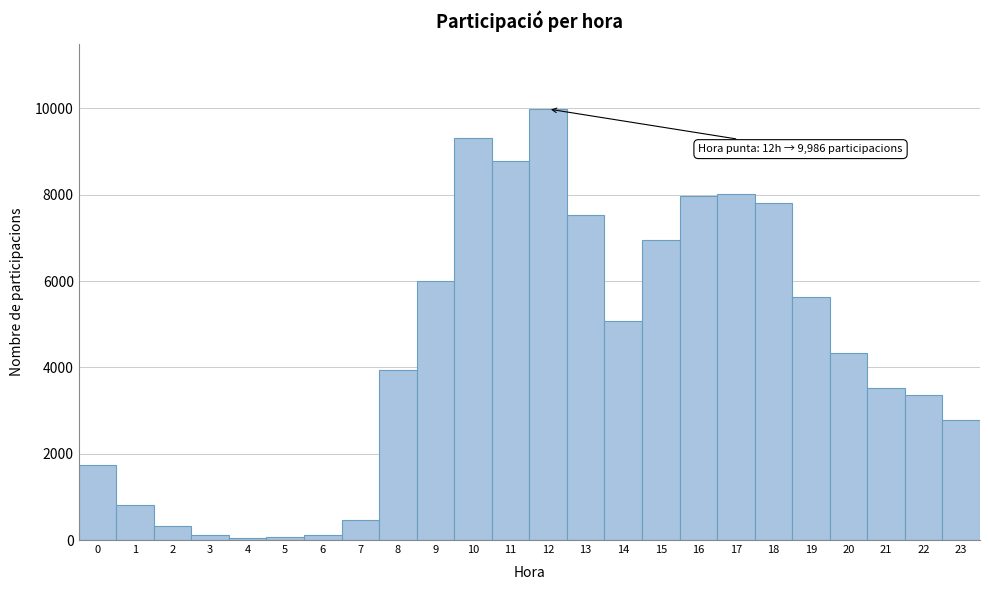

Which range on the x-axis has the tallest bar?

11.5 to 12.5